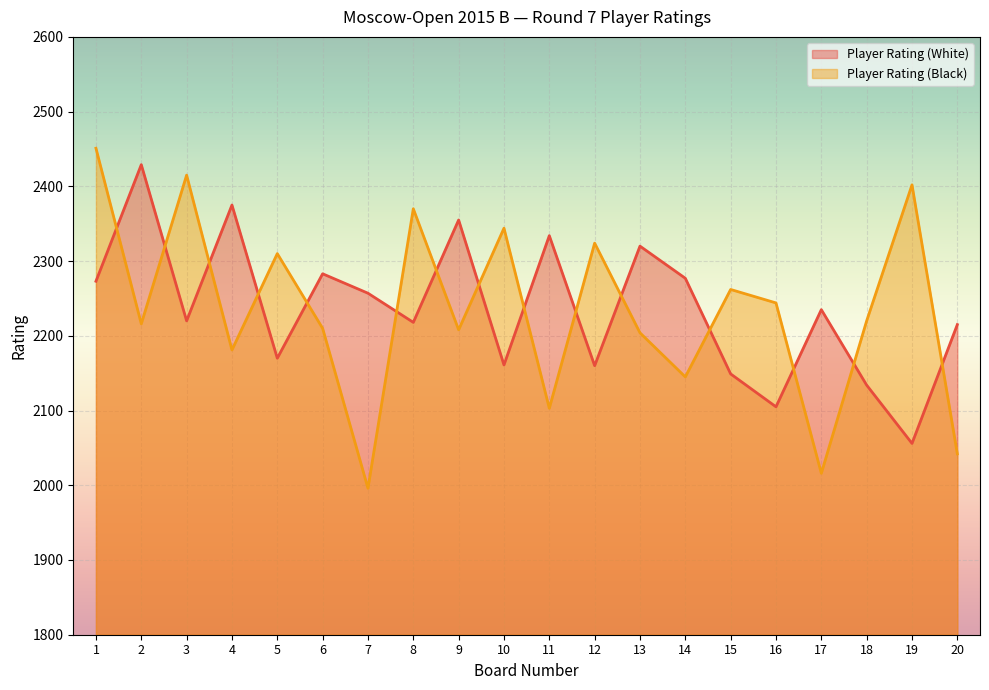

Count the number of categories in the chart.

20